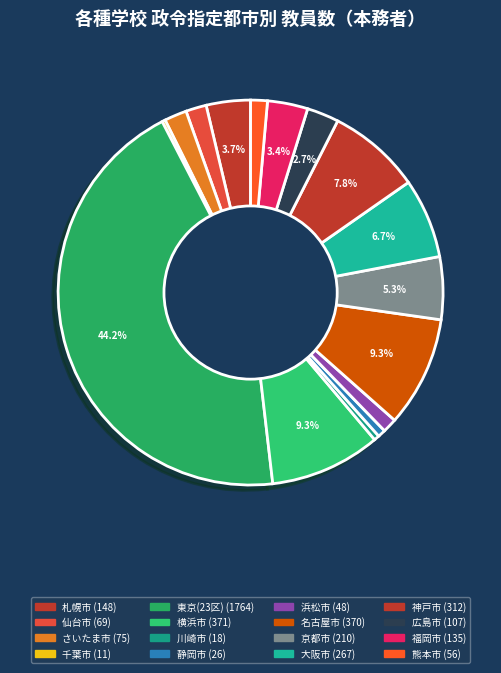

Approximately how many times larger is the value at 仙台市 compared to 川崎市?

3.8